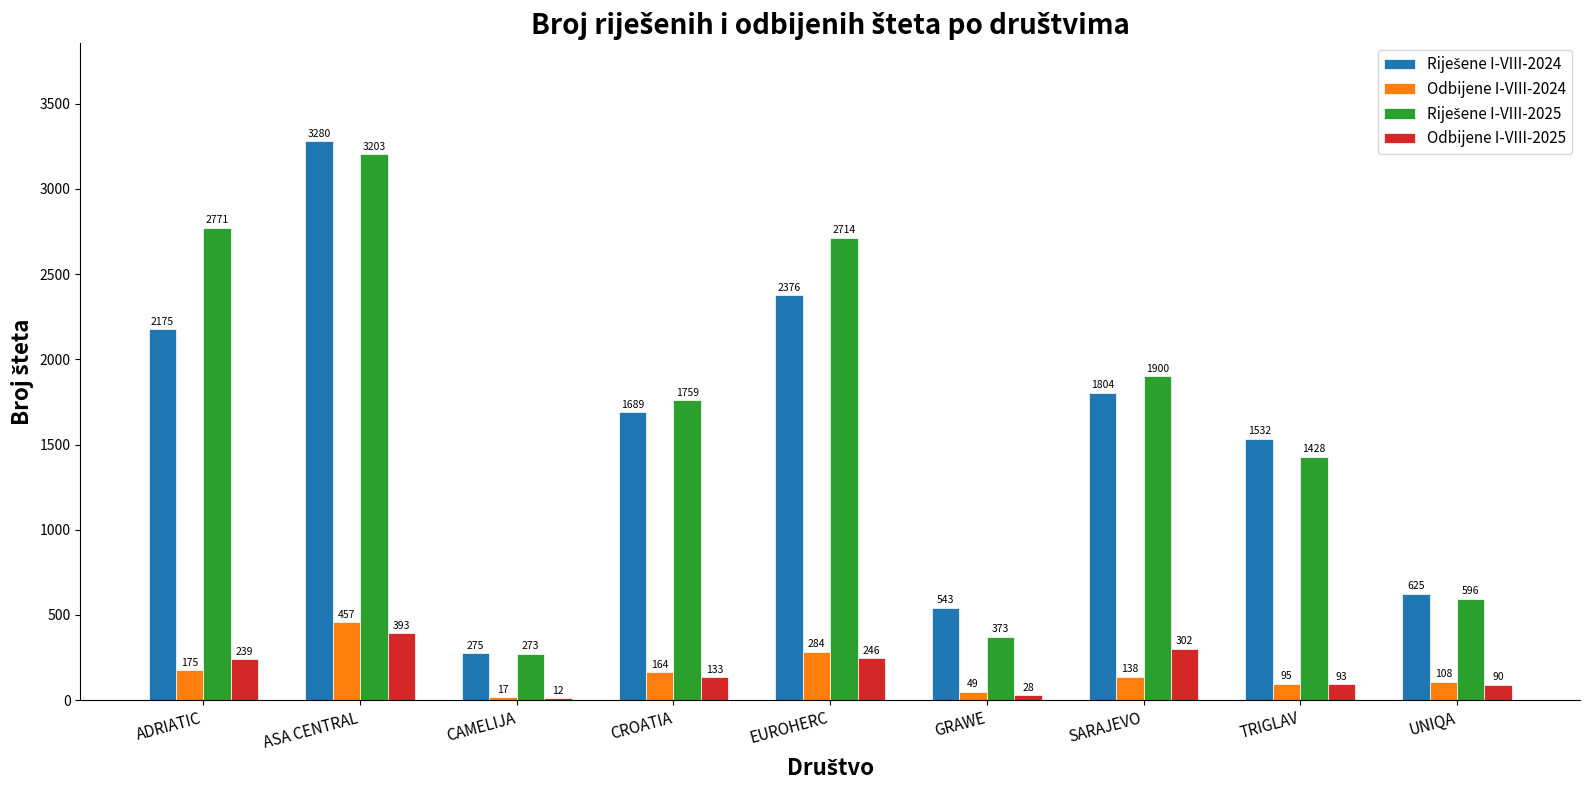

What value does the Odbijene I-VIII-2025 series have at CROATIA?

133